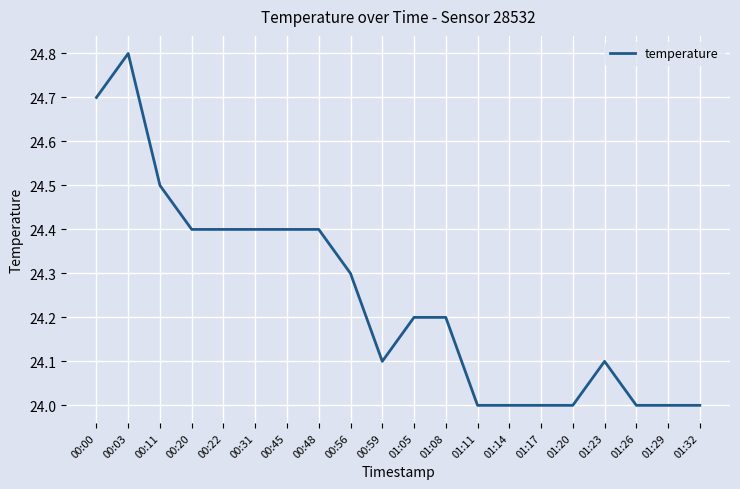

Approximately how many times larger is the value at 01:08 compared to 01:26?

1.0